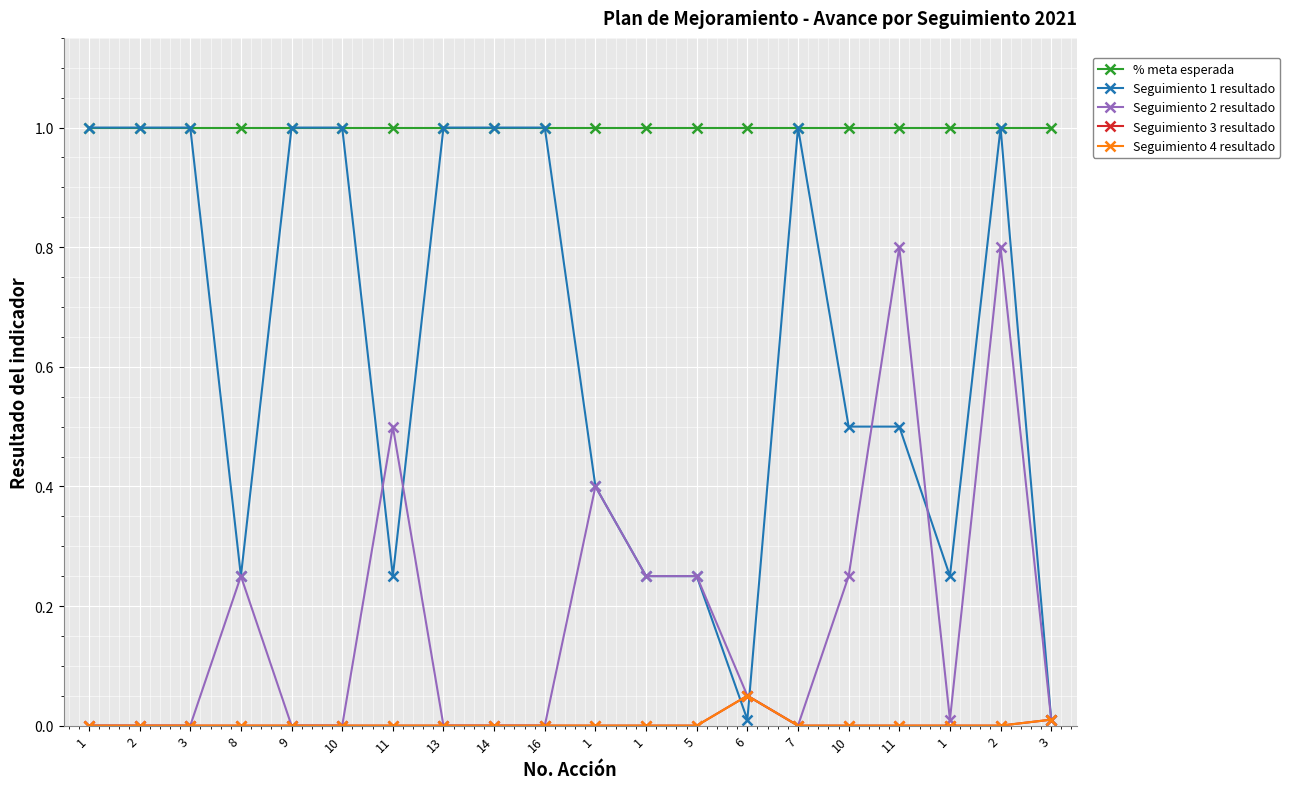

Is this an area chart (filled region under the line)?

No